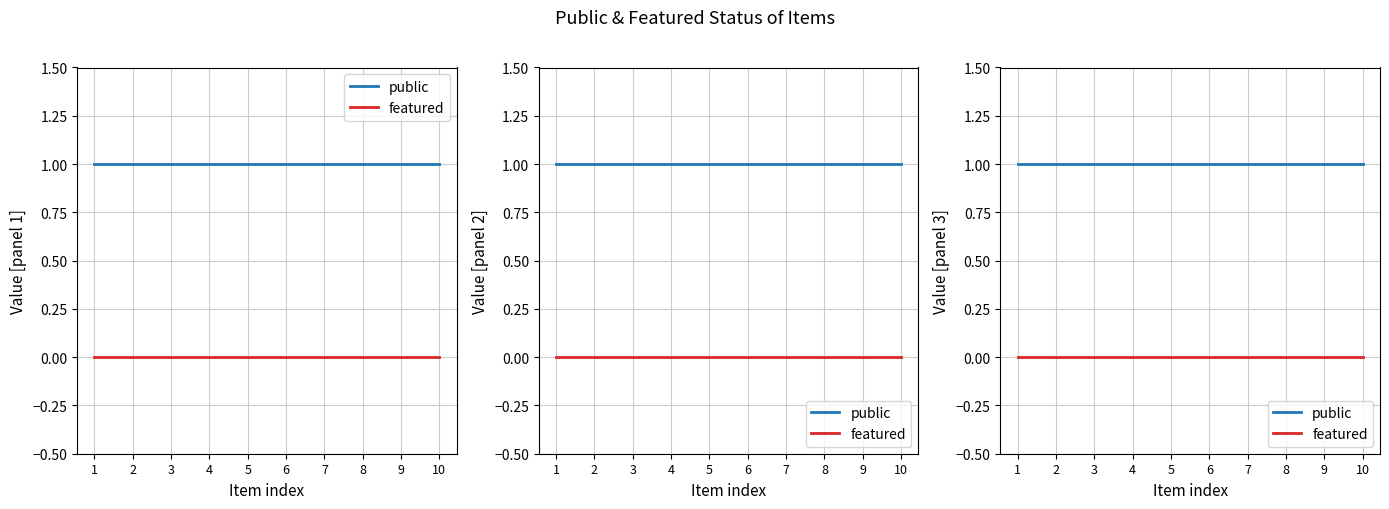

True or false: featured and public intersect in this chart.

False